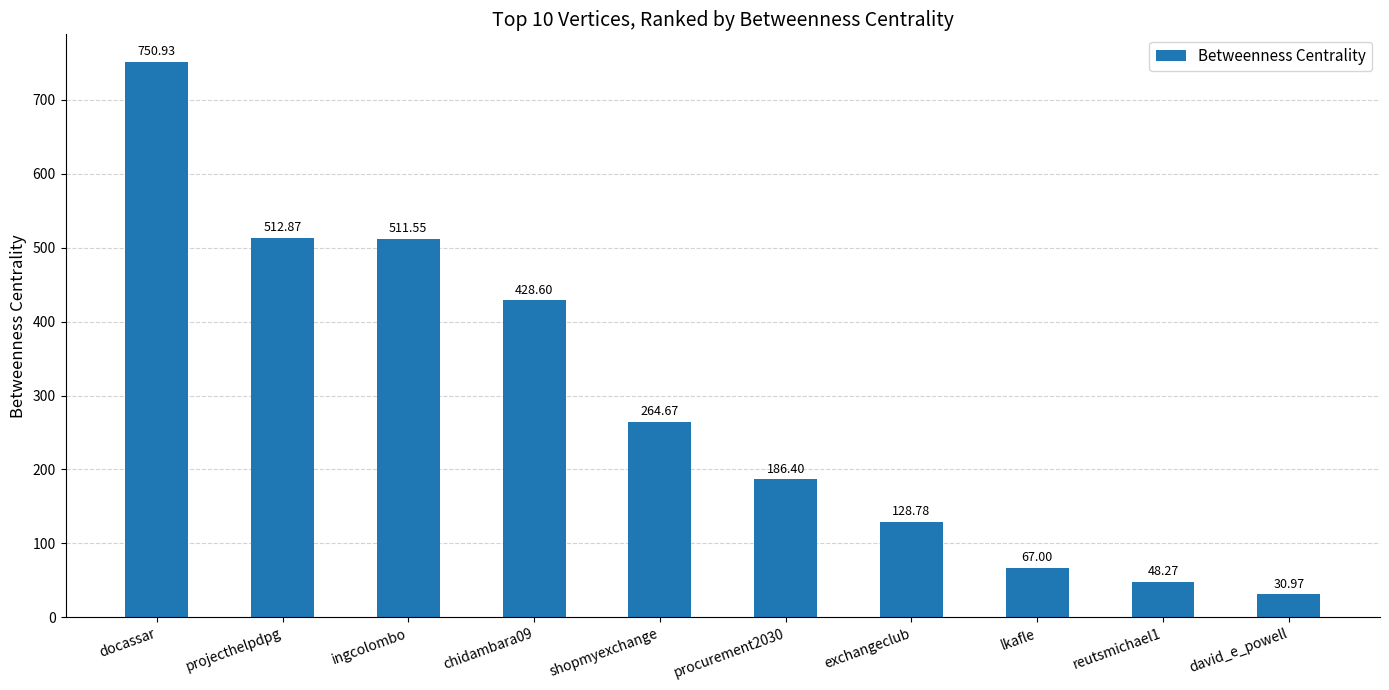

List the labels in order of value, smallest first.

david_e_powell, reutsmichael1, lkafle, exchangeclub, procurement2030, shopmyexchange, chidambara09, ingcolombo, projecthelpdpg, docassar